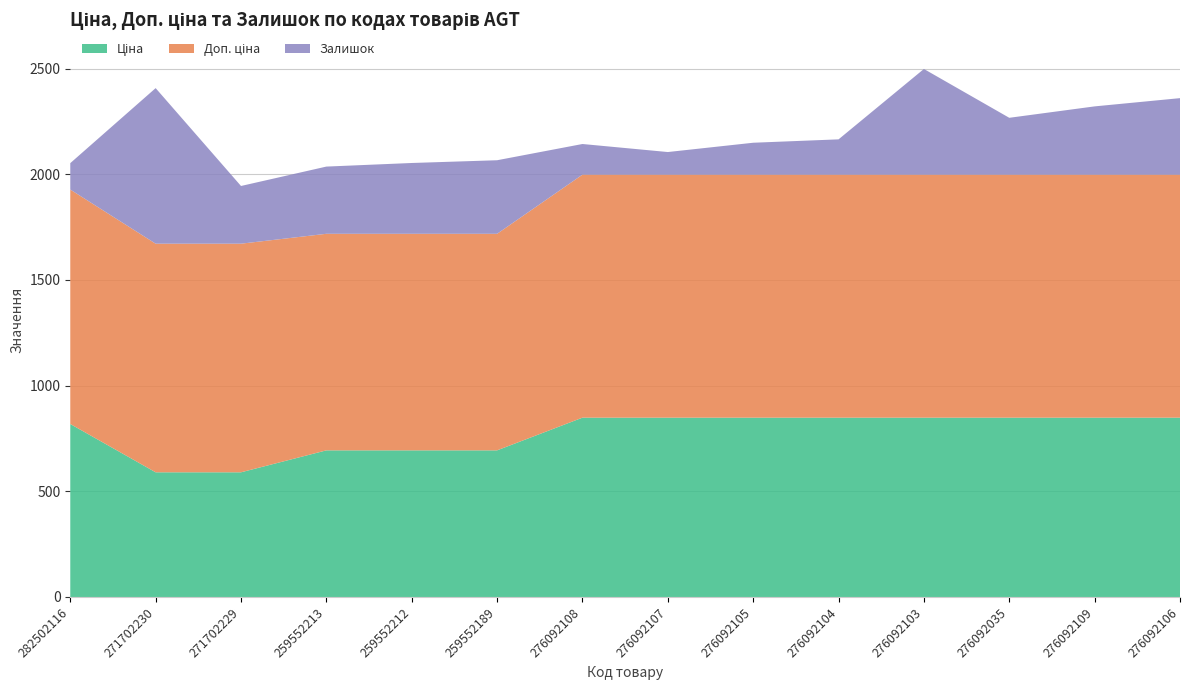

Reading left to right, transcribe all the data shown in this chart.

Ціна: 818.5	589.9	589.9	693.7	693.7	693.7	848.4	848.4	848.4	848.4	848.4	848.4	848.4	848.4
Доп. ціна: 1109.2	1081.7	1081.7	1024.6	1024.6	1024.6	1149.7	1149.7	1149.7	1149.7	1149.7	1149.7	1149.7	1149.7
Залишок: 125.0	736.0	273.0	318.0	335.0	348.0	145.0	107.0	151.0	167.0	500.0	269.0	323.0	362.0